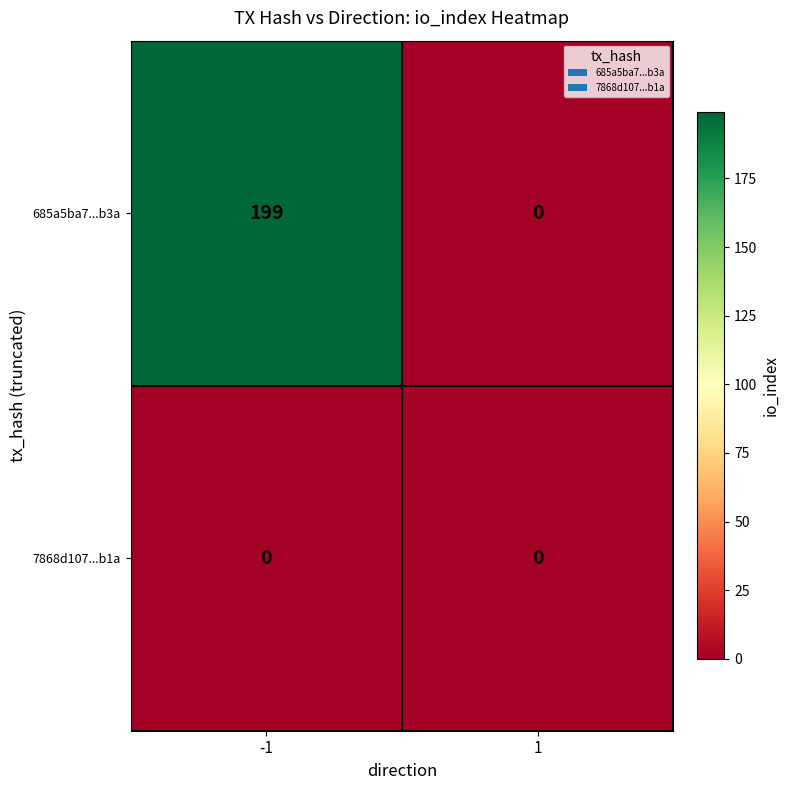

Reading left to right, what are all the values shown in this chart?

685a5ba7...b3a: 199	0
7868d107...b1a: 0	0